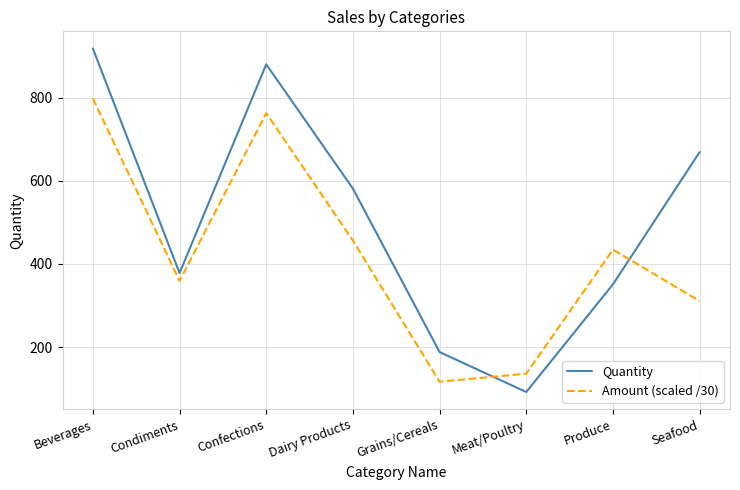

Reading right to left, transcribe all the data shown in this chart.

Quantity: Seafood=669.0	Produce=351.0	Meat/Poultry=92.0	Grains/Cereals=188.0	Dairy Products=581.0	Confections=880.0	Condiments=378.0	Beverages=918.0
Amount (scaled /30): Seafood=310.6	Produce=434.4	Meat/Poultry=136.1	Grains/Cereals=116.7	Dairy Products=456.2	Confections=762.6	Condiments=359.1	Beverages=798.0